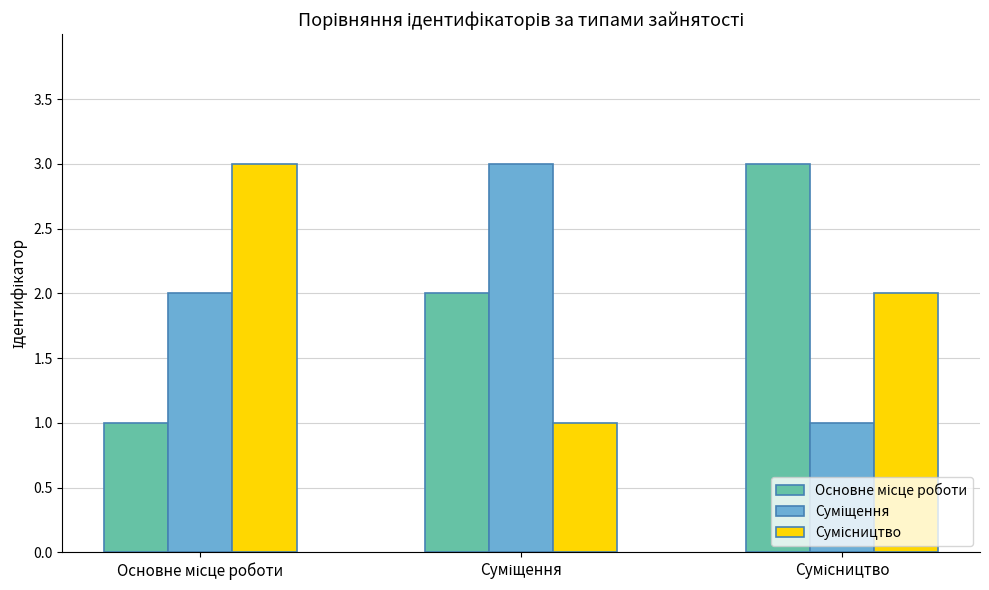

What is the greatest value displayed?

3